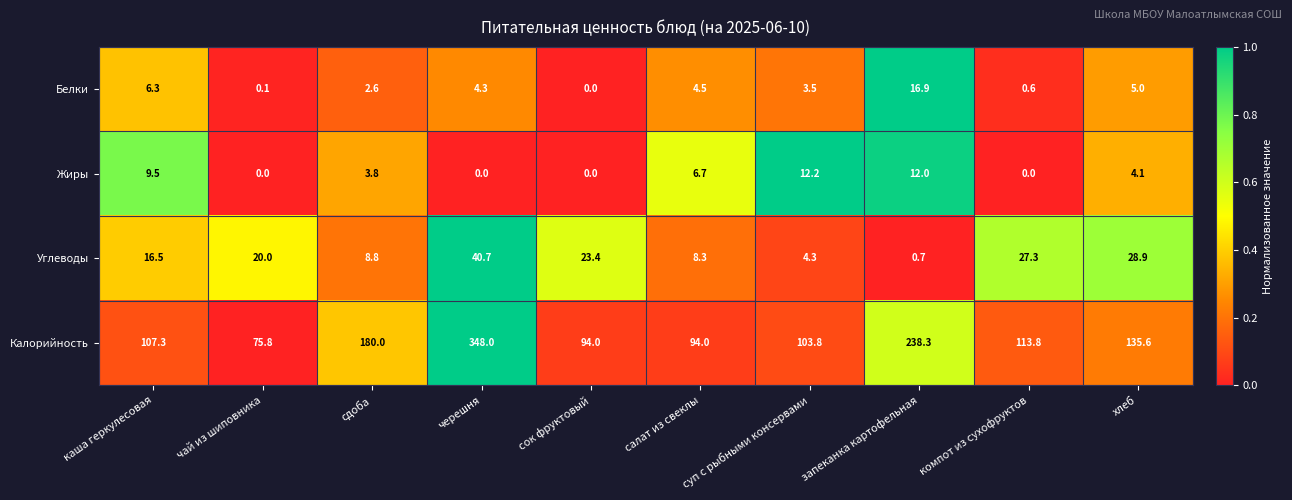

List the series in order of their peak value, lowest first.

Жиры, Белки, Углеводы, Калорийность